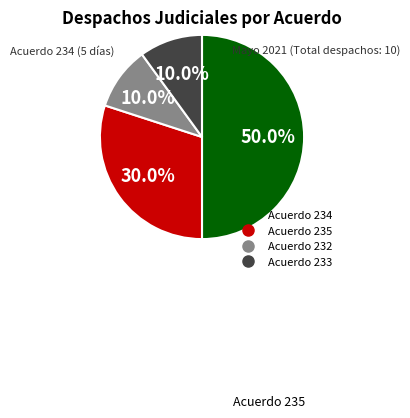

To the nearest percent, what is the average slice percentage?

25%